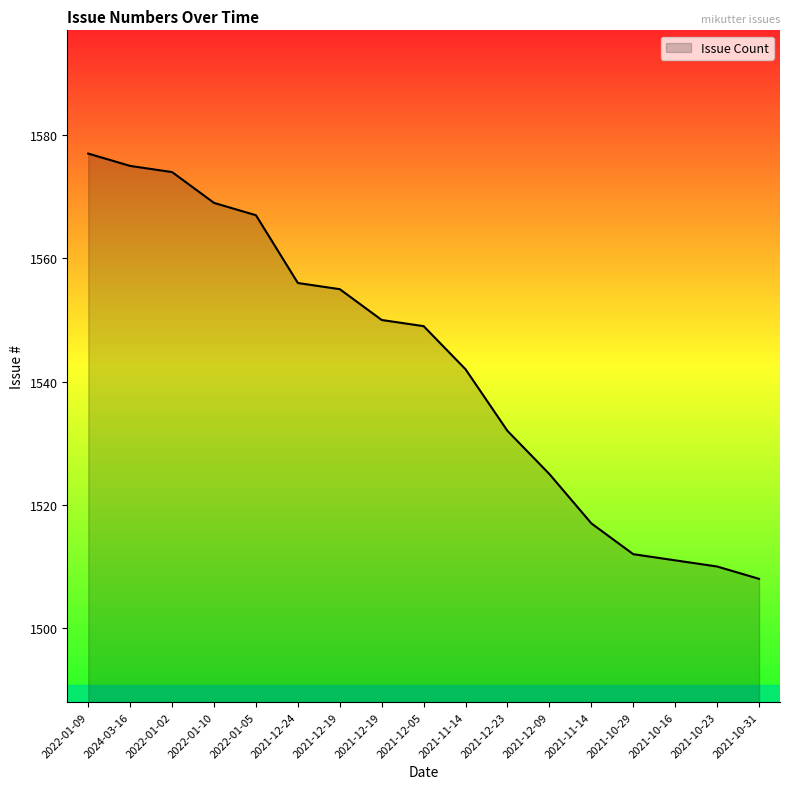

Does the chart have visible grid lines?

No